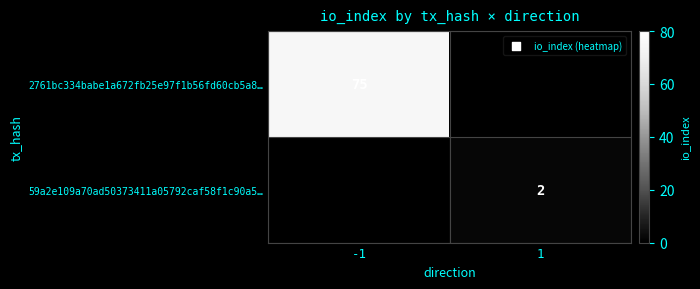

The value of 2761bc334babe1a672fb25e97f1b56fd60cb5a8… at -1 is 114. True or false?

False